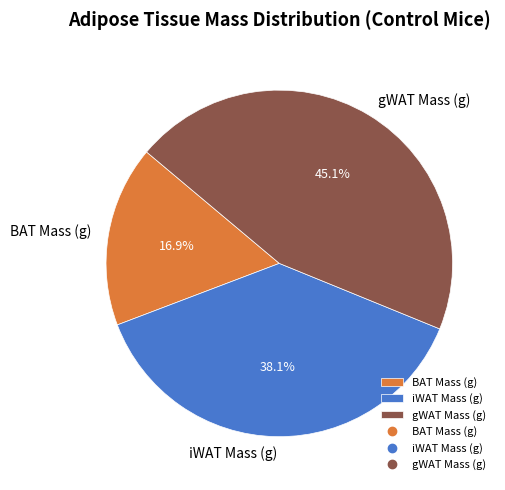

How many segments does this pie chart have?

3